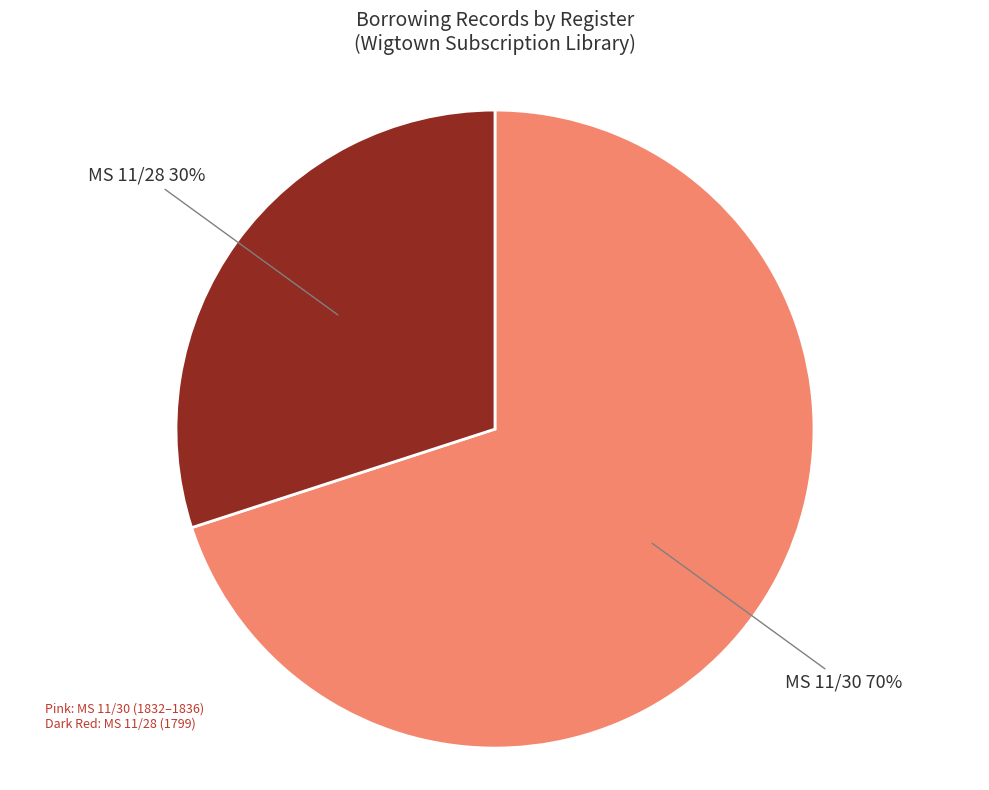

Is there any slice that represents more than half of the pie?

Yes